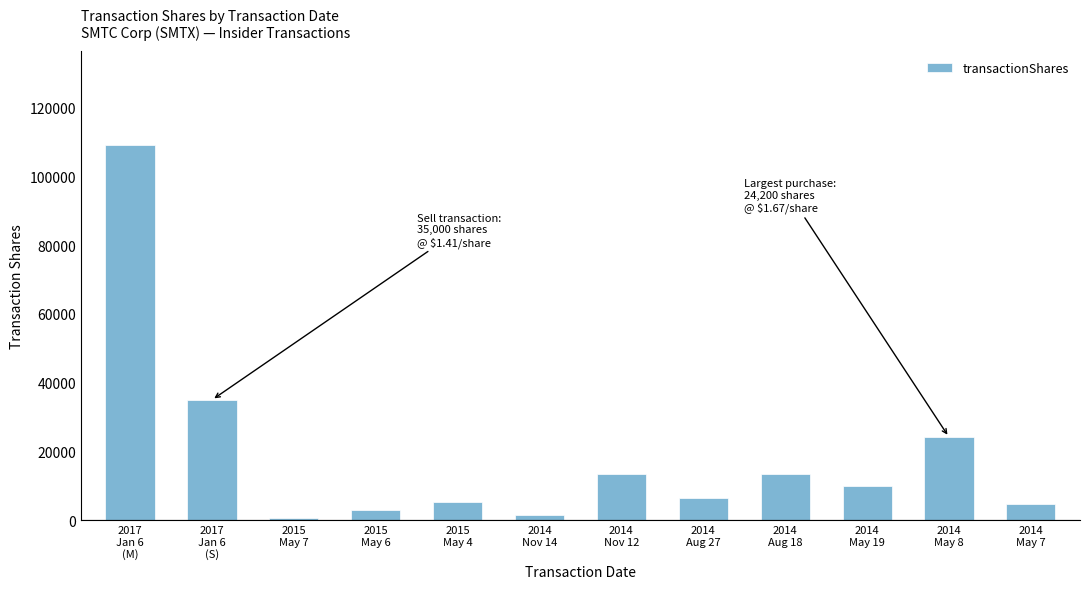

Does the chart contain any negative values?

No